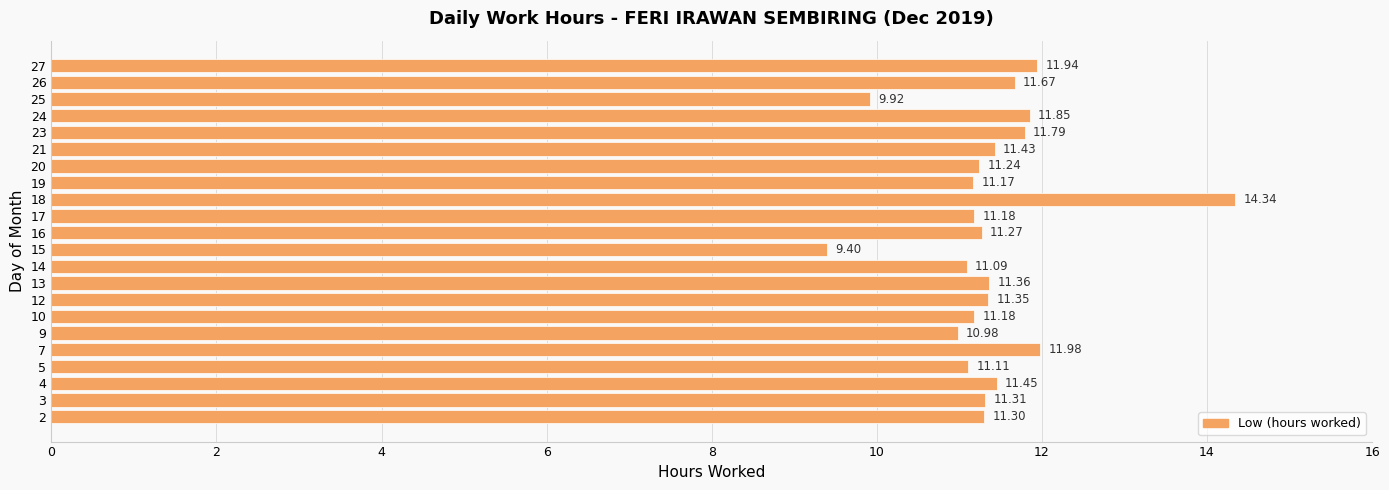

What is the maximum value shown in the chart?

14.3